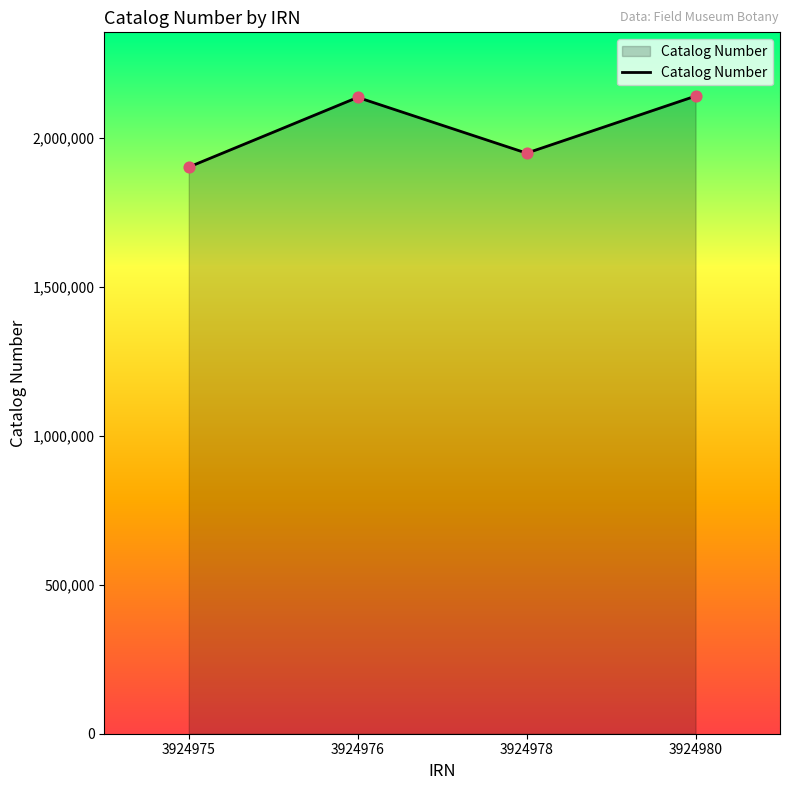

What is the change in value from 3924978 to 3924980?

+191647